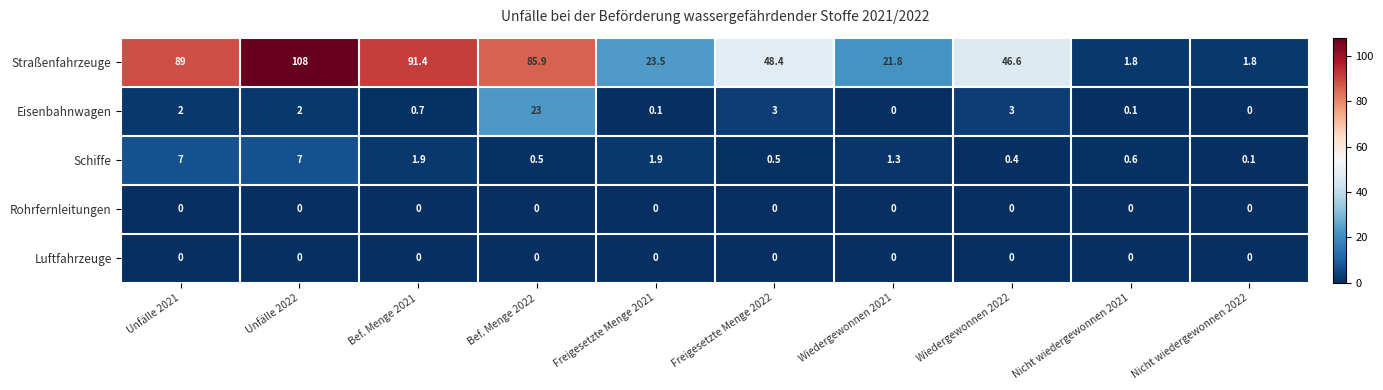

What is the sum of all Schiffe values?

21.2